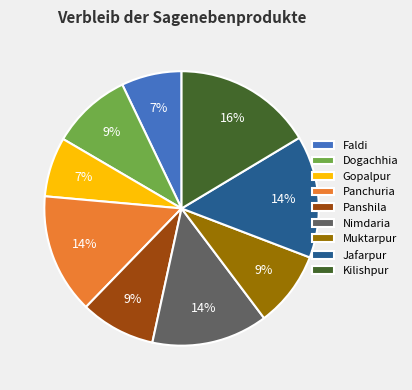

Combined, do Panchuria and Dogachhia account for over 50%?

No